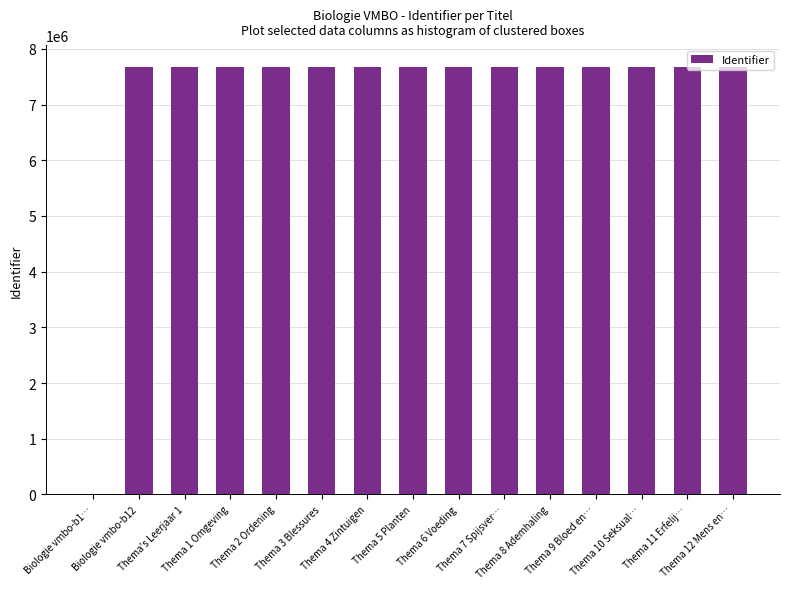

What is the greatest value displayed?

7683434